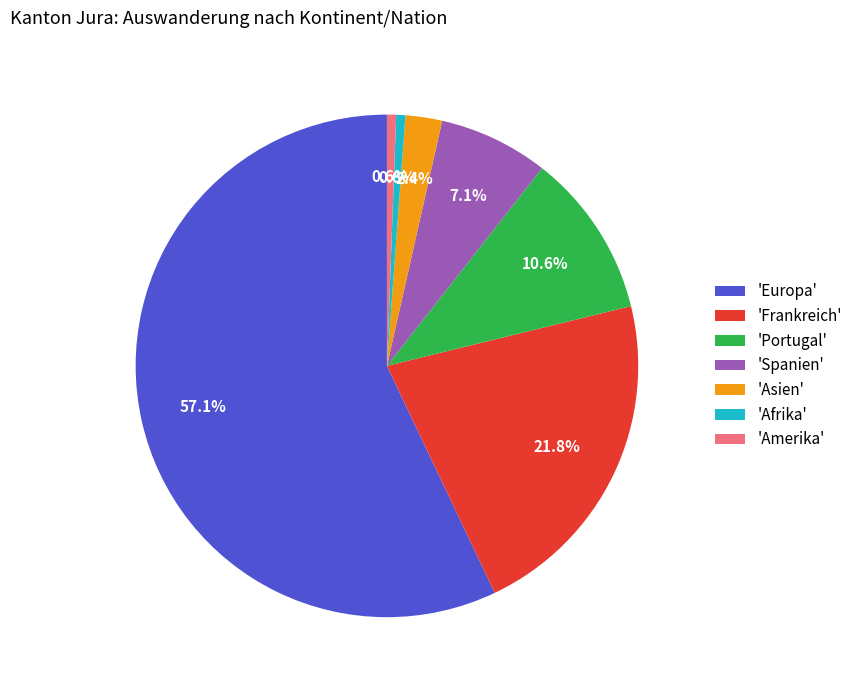

How many slices are in this pie chart?

7